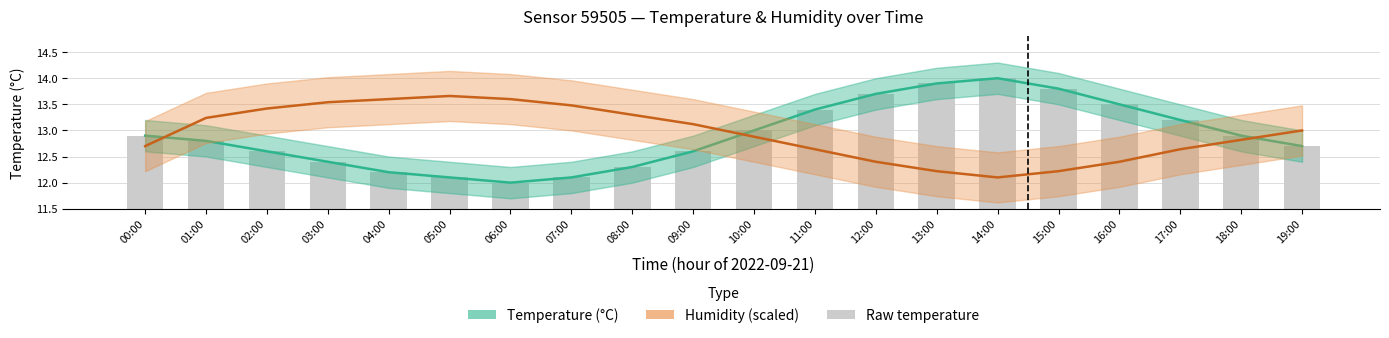

What position from the right is 08:00?

12